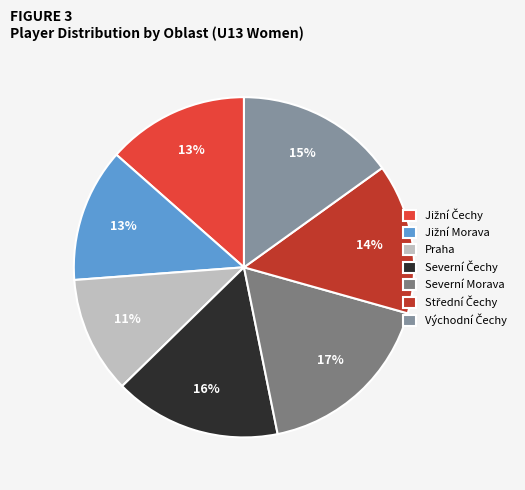

What percentage is NOT represented by Východní Čechy?

84.9%